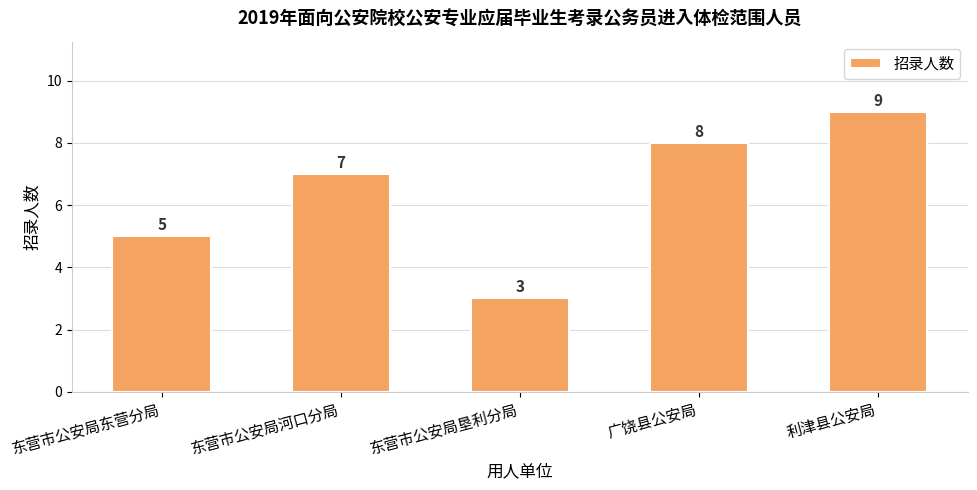

What is the difference between the values at 东营市公安局东营分局 and 东营市公安局河口分局?

2